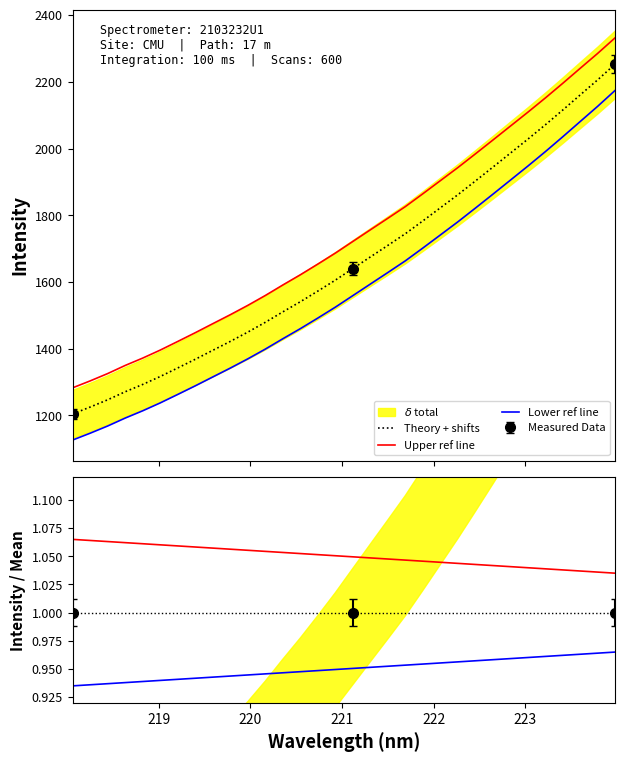

True or false: Upper ref line and Lower ref line cross at least once.

False